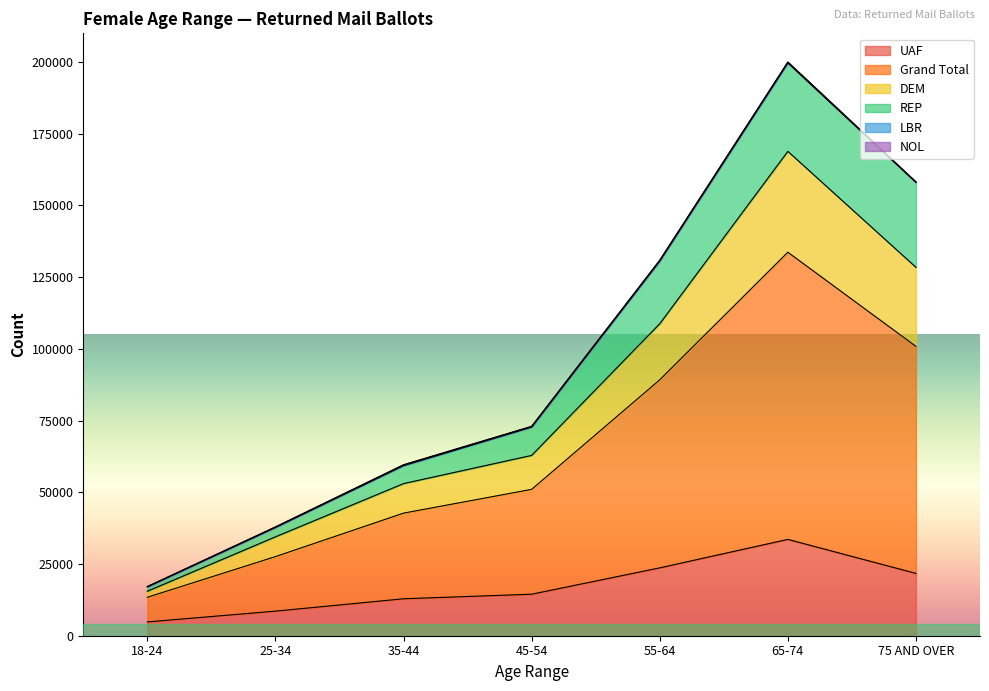

What is the lowest value of the UAF series?

4810